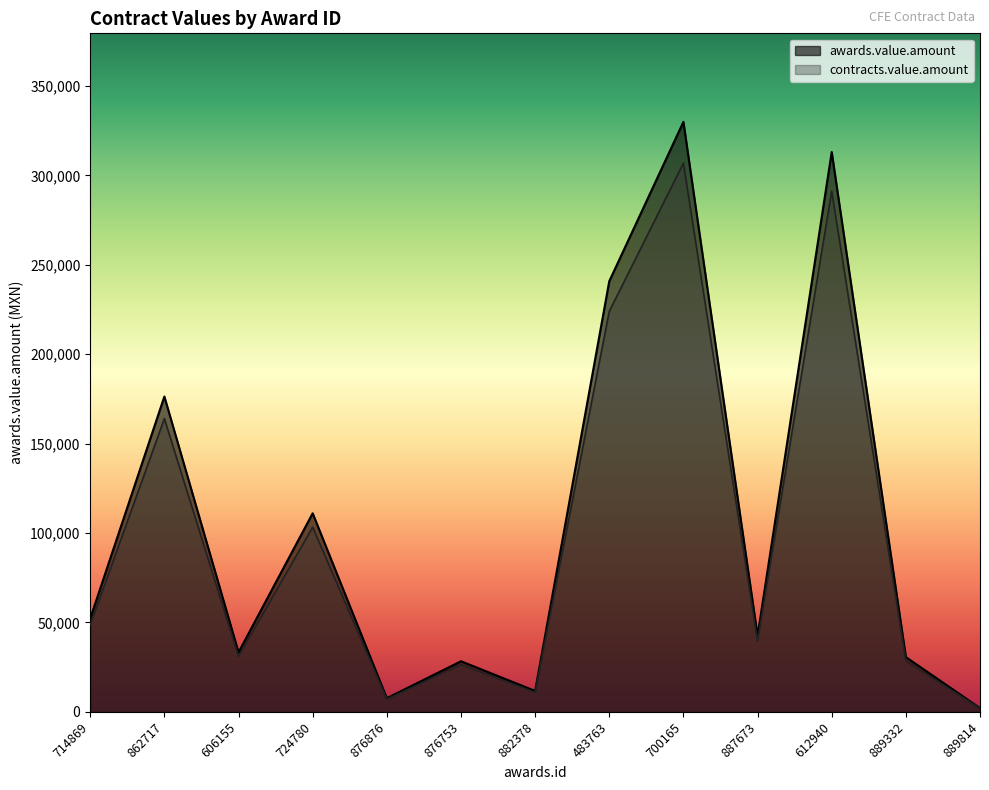

True or false: awards.value.amount and contracts.value.amount intersect in this chart.

False